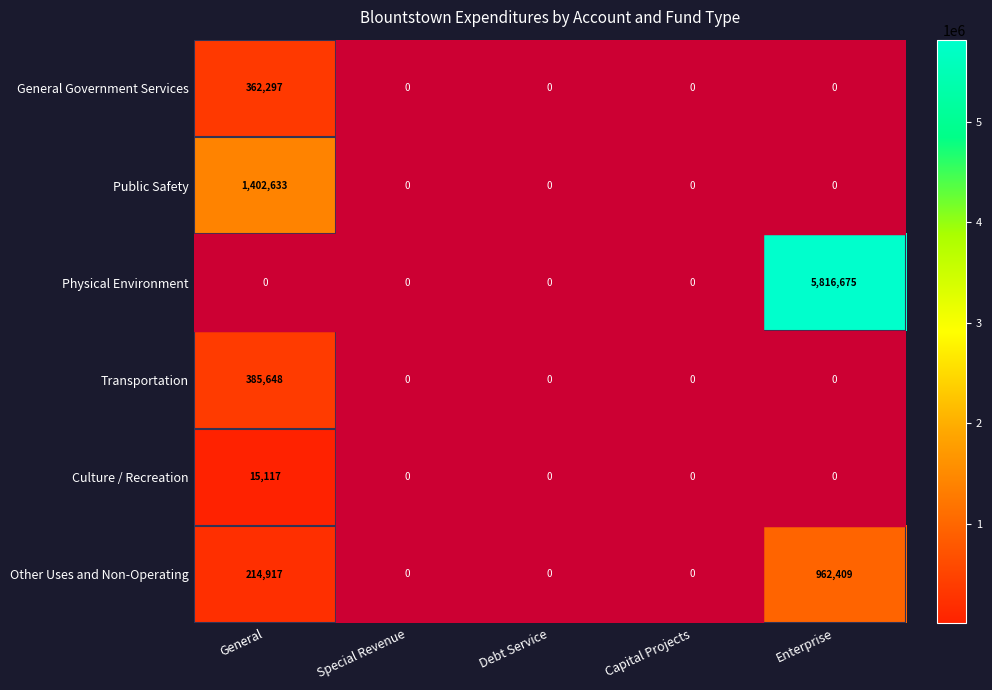

How many data points does each series have?

5